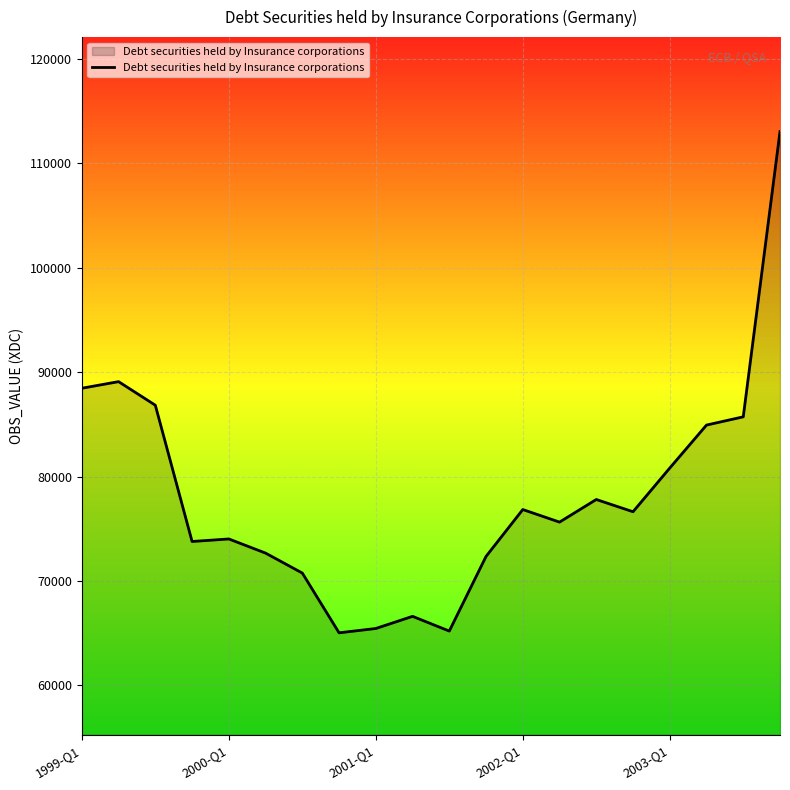

What is the difference between the maximum and minimum values?

47997